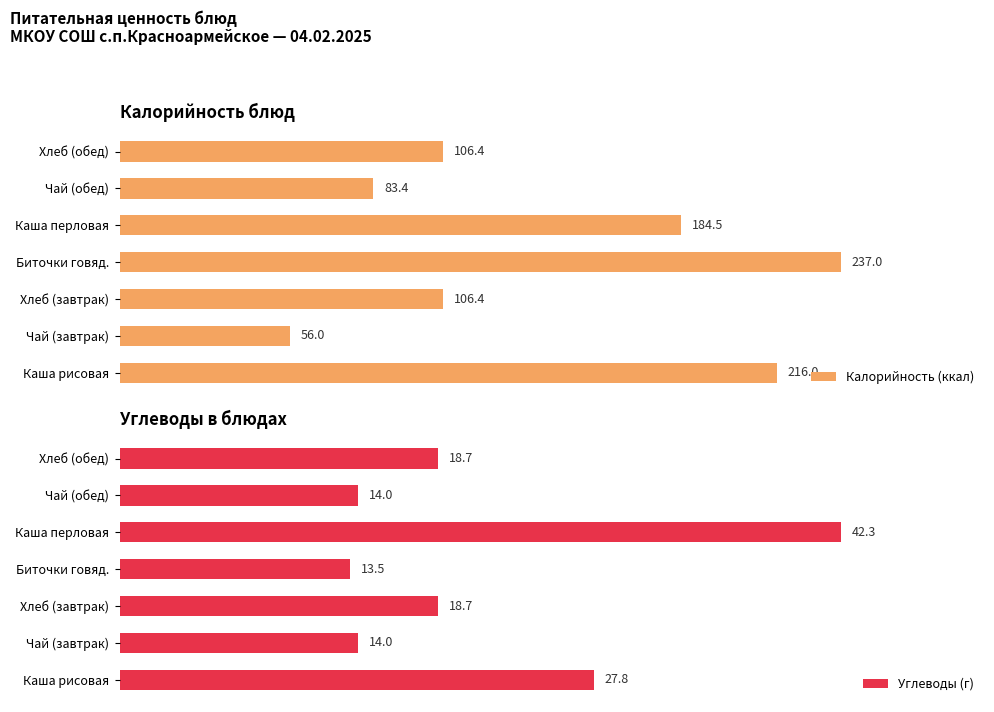

Does the chart contain any negative values?

No